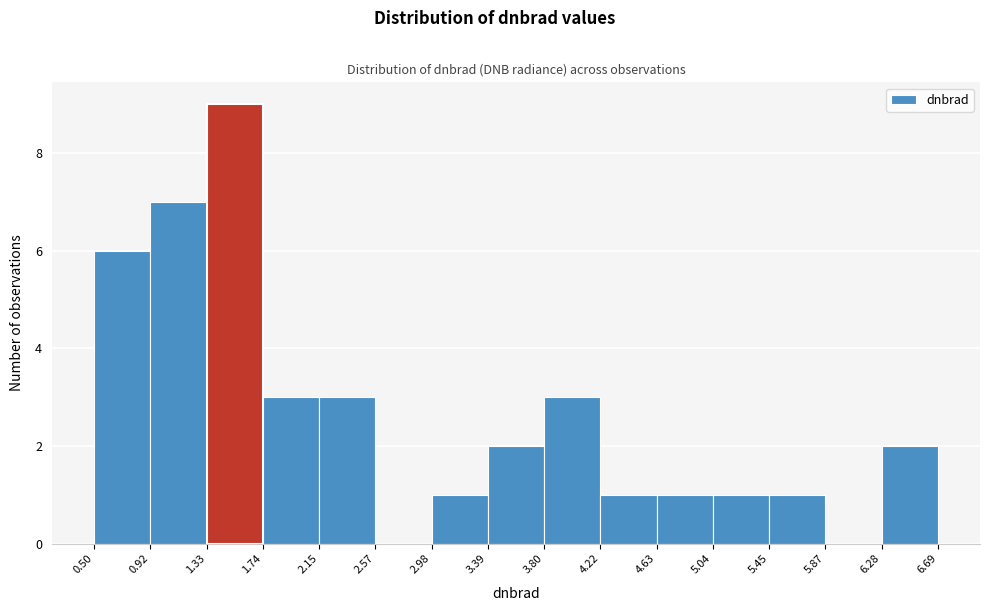

What is the height of the bar covering 0.50 to 0.92 on the x-axis? The values are not printed on the chart, so give them approximately, as read against the axis.

6